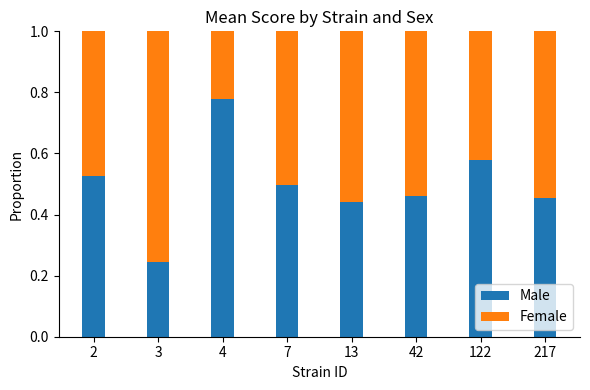

Are the bars grouped side by side (vs. stacked)?

No